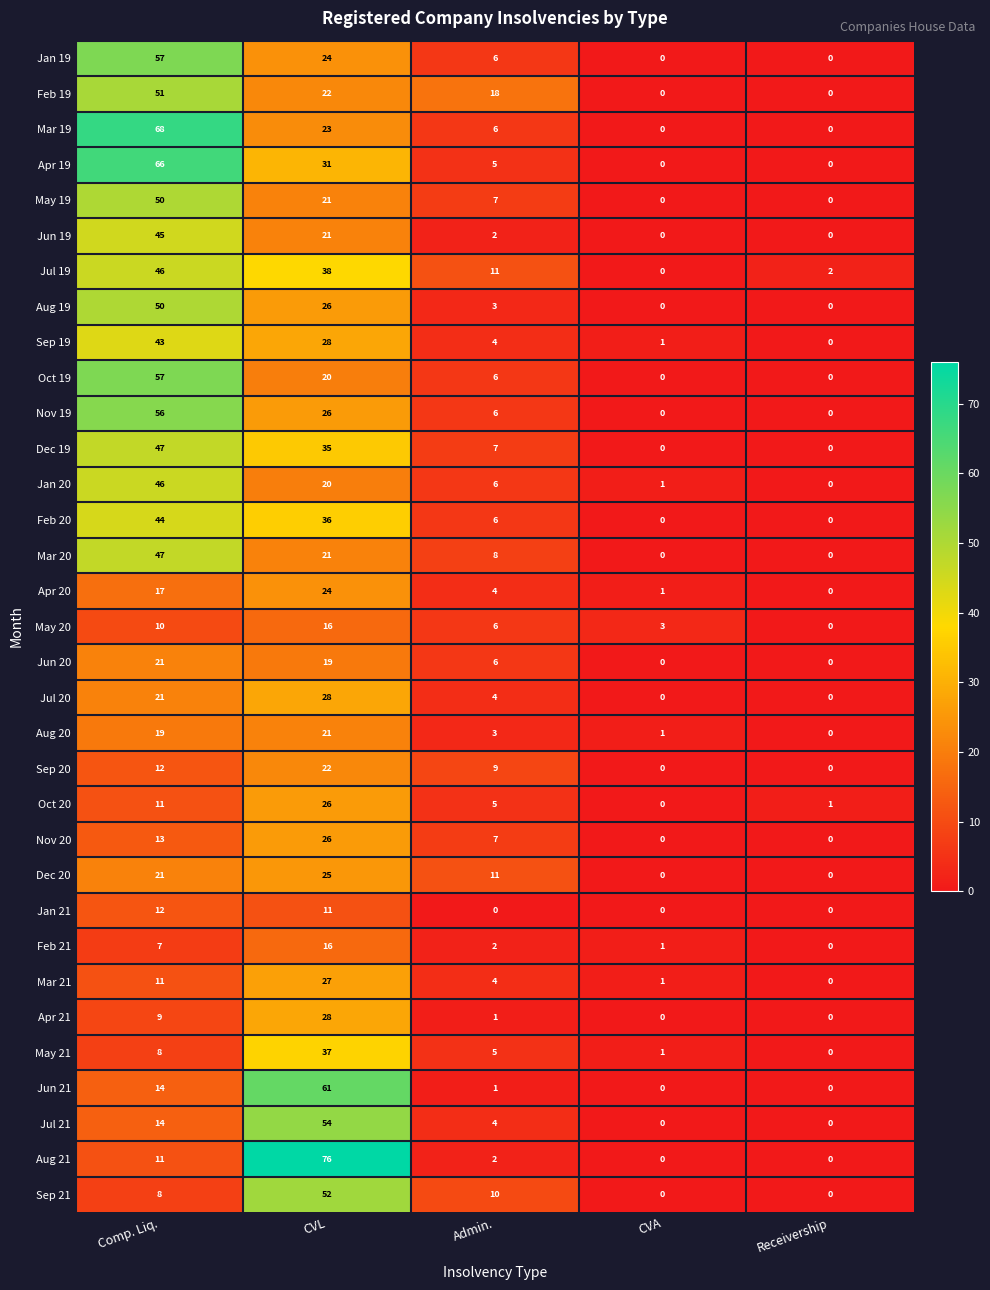

List the labels in order of Aug 20 value, smallest first.

Receivership, CVA, Admin., Comp. Liq., CVL